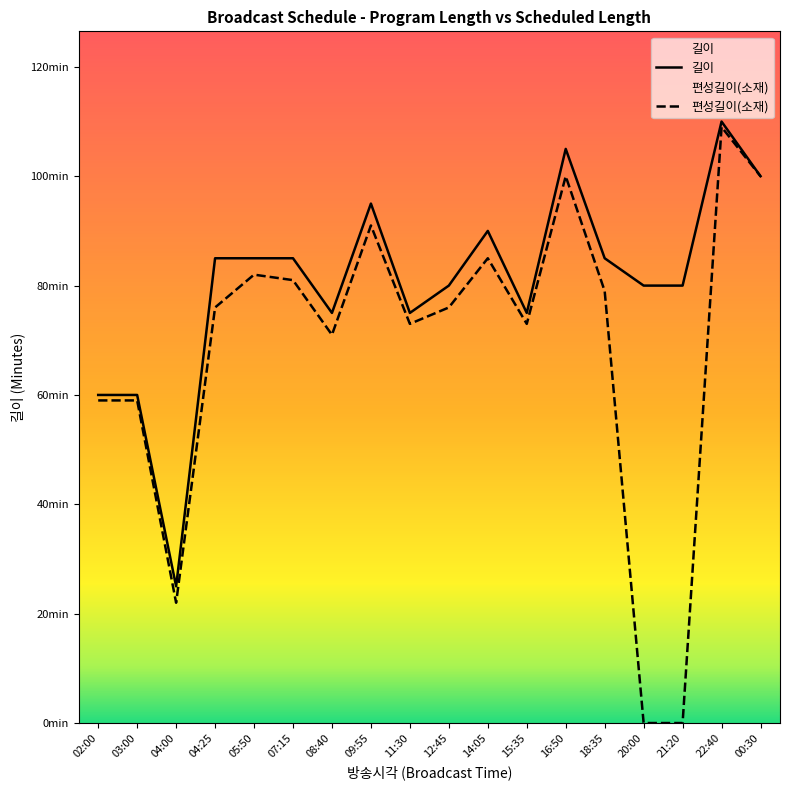

List the labels in order of 편성길이(소재) value, largest first.

22:40, 16:50, 00:30, 09:55, 14:05, 05:50, 07:15, 18:35, 04:25, 12:45, 11:30, 15:35, 08:40, 02:00, 03:00, 04:00, 20:00, 21:20